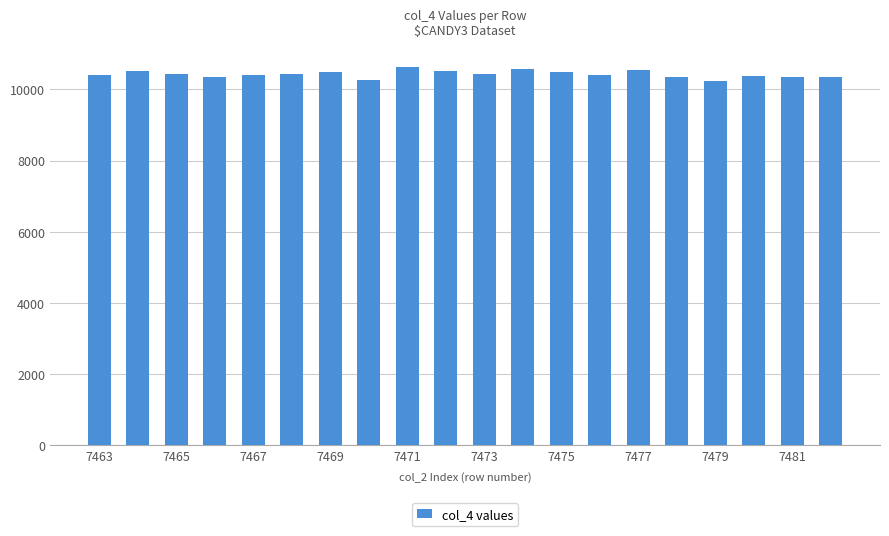

What is the value of the 13th bar from the left?

10486